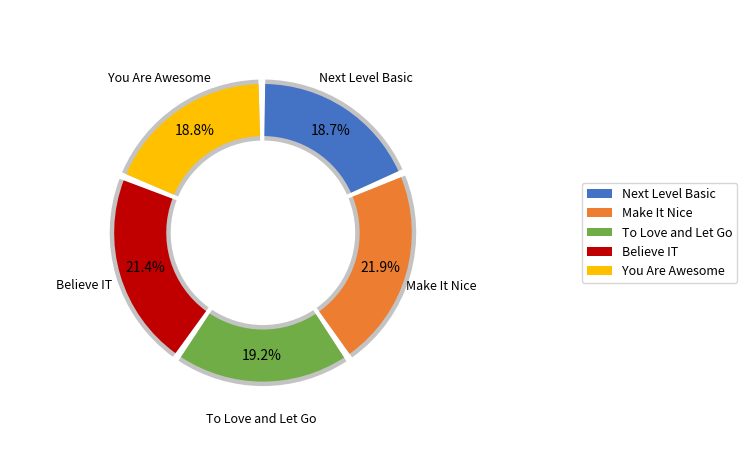

How many slices are in this pie chart?

5